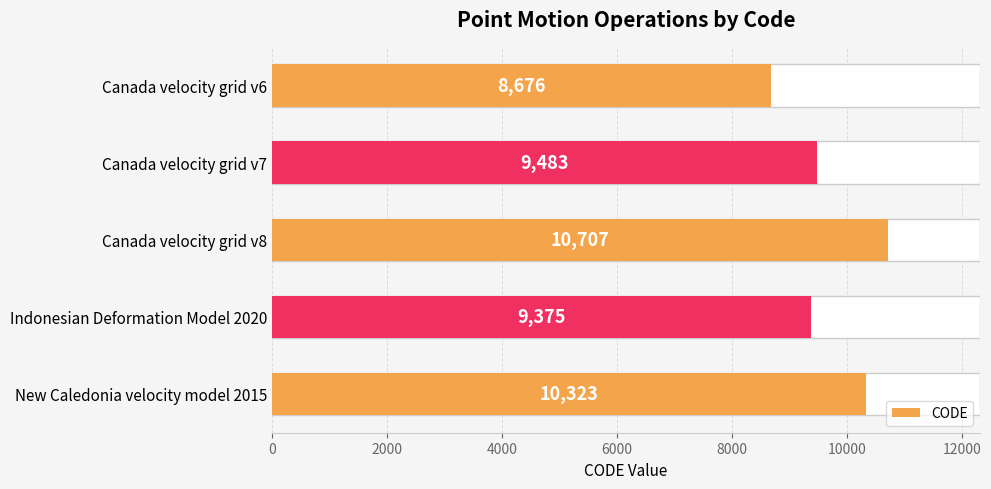

Reading left to right, extract all data points from this chart.

8676	9483	10707	9375	10323